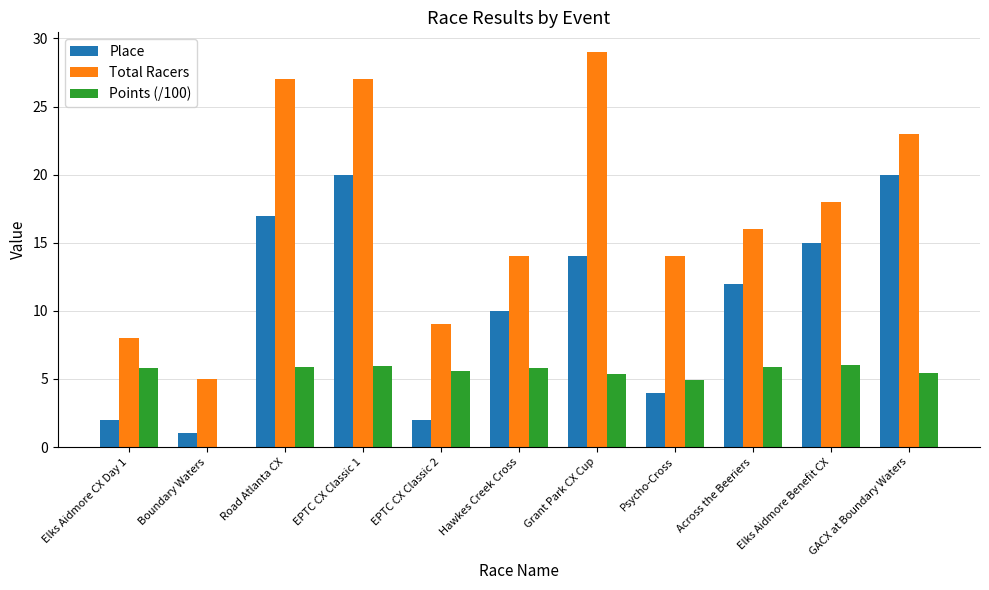

How many groups of bars are there?

11